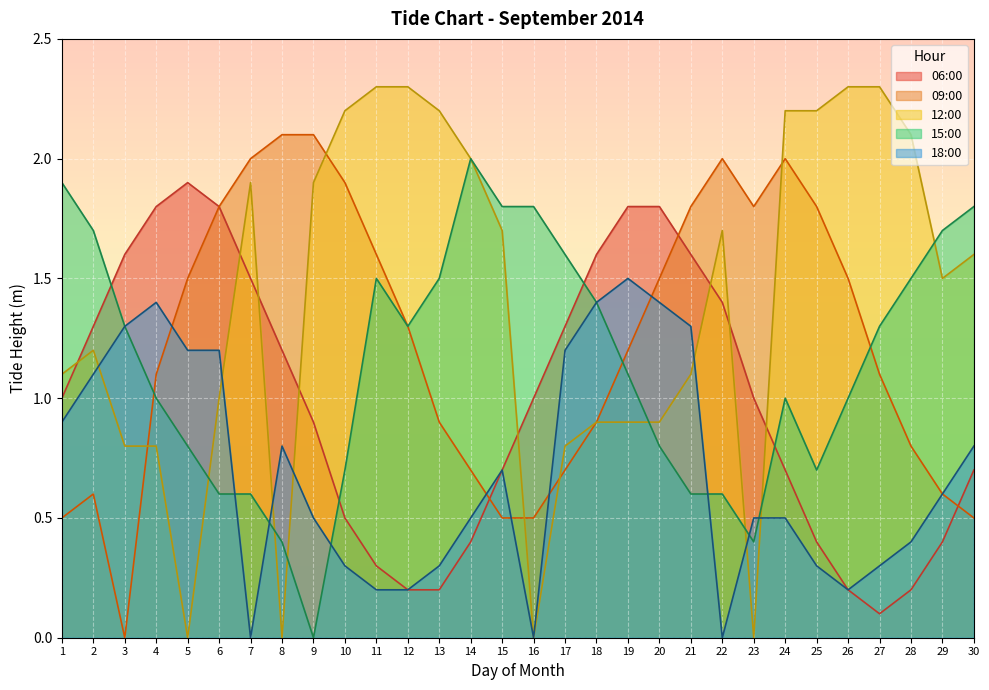

The value of 06:00 at 26 is 0.2. True or false?

True